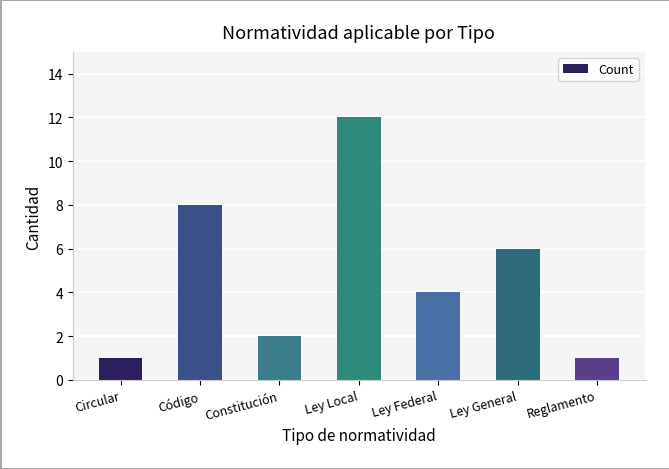

How many categories are shown in the chart?

7